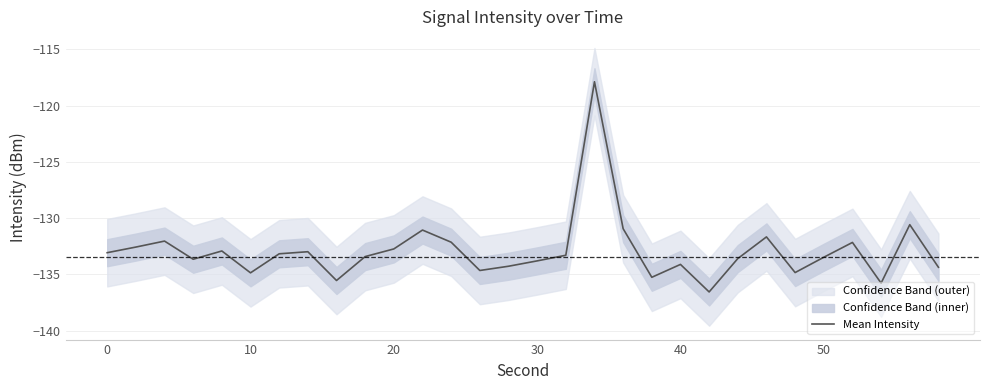

The Mean Intensity series shows -192.0 at 50. True or false?

False